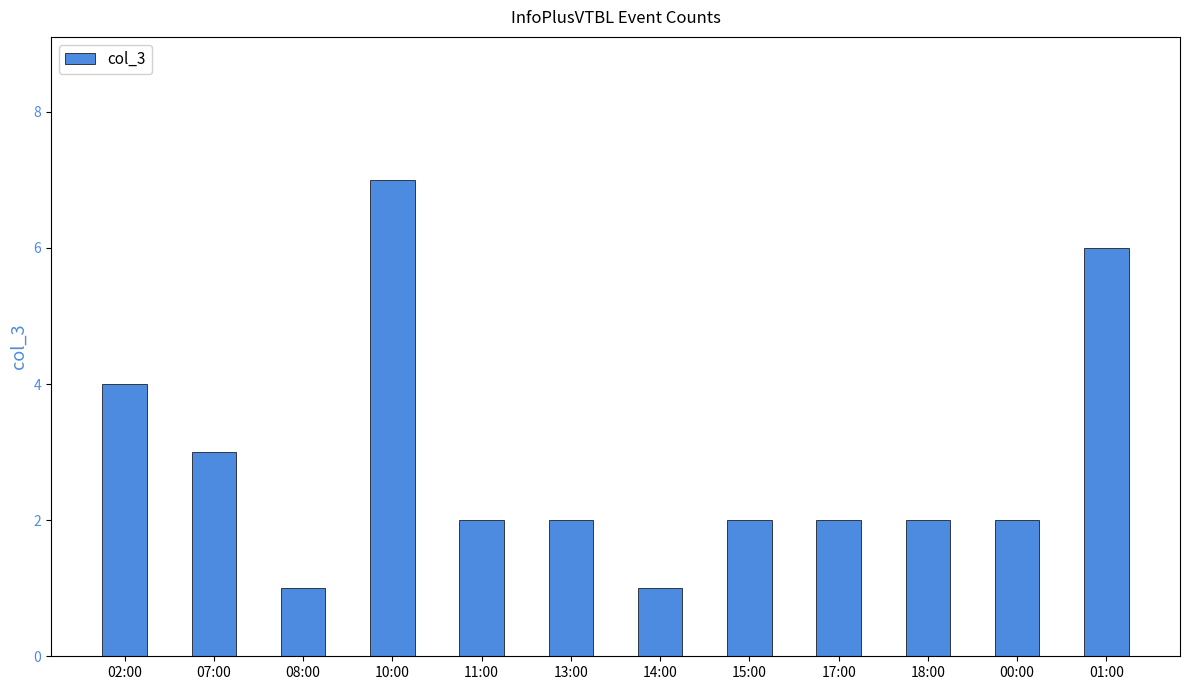

Approximately how many times larger is the value at 08:00 compared to 15:00?

0.5